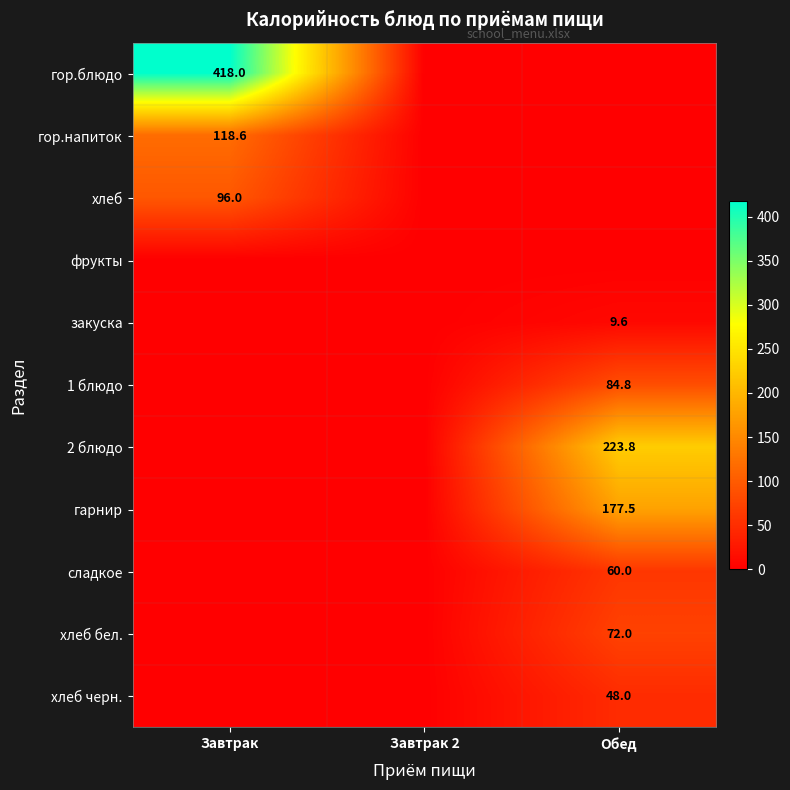

Is it true that хлеб equals 59.7 at Обед?

False